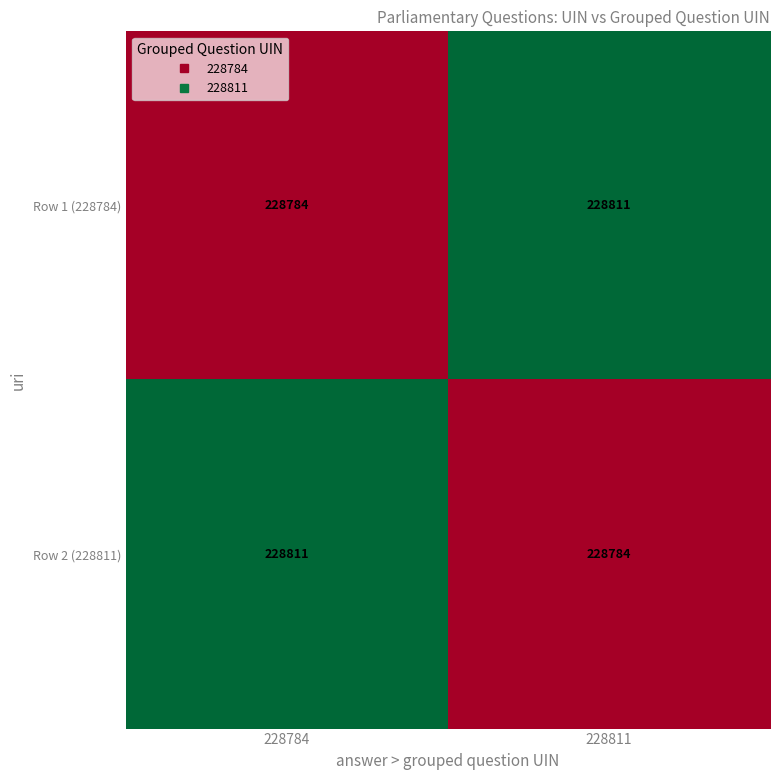

At 228811, list the series in order from smallest to largest.

Row 2 (228811), Row 1 (228784)